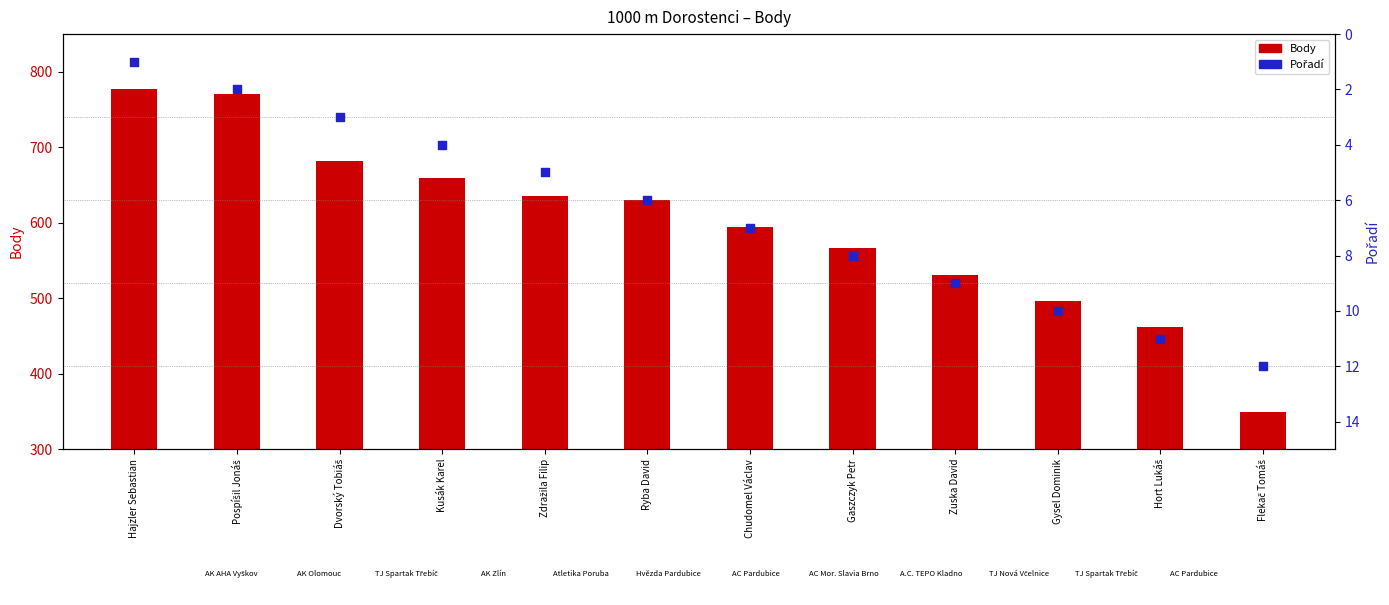

Which series has the widest spread of Y values?

Body